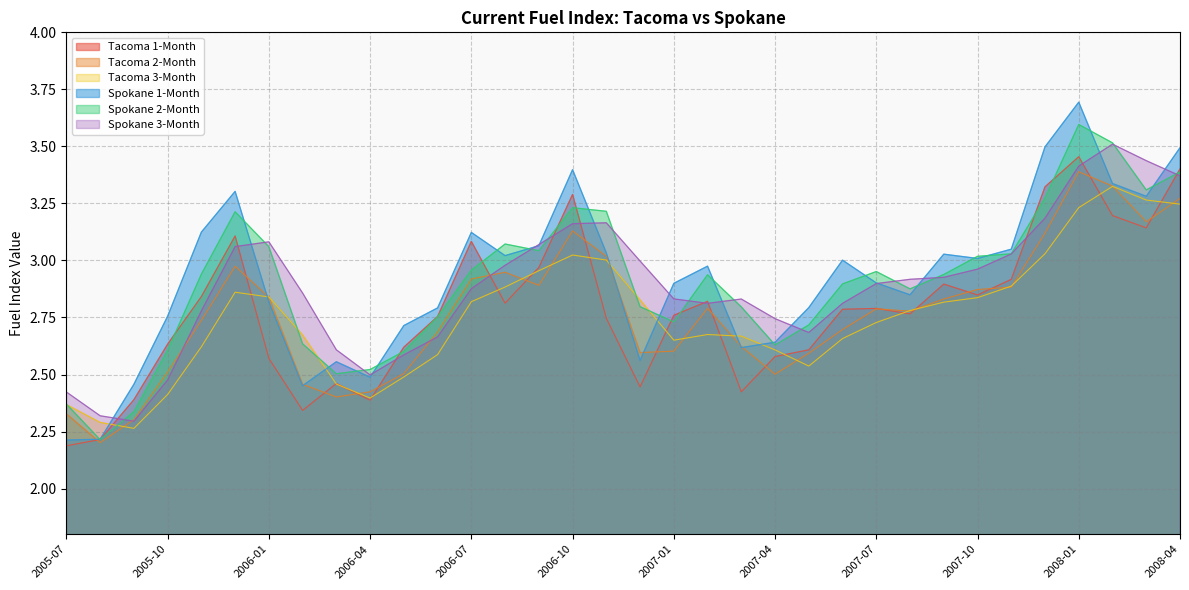

What is the spread (max minus min) of values at 2006-01?

0.5